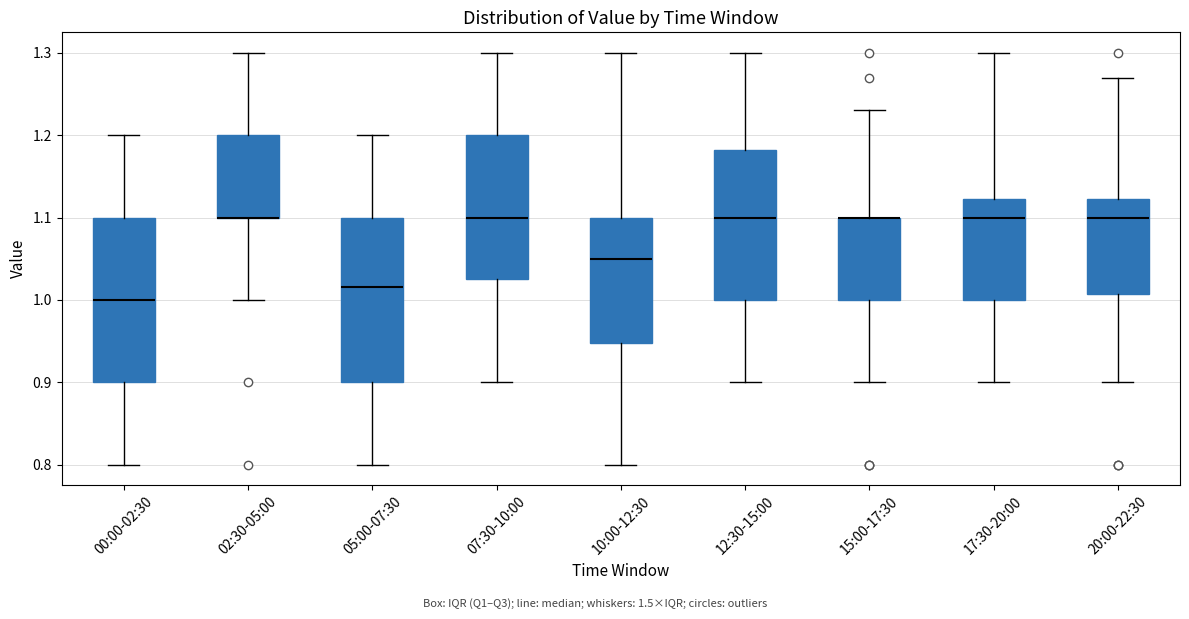

Reading left to right, transcribe this box plot: for each box, give where its median line is, the range the box spans, and where its two whiskers end, as read against the y-axis. The values are not printed on the chart, so give them approximately, as read against the axis.

00:00-02:30: median 1.00, box 0.90 to 1.10, whiskers 0.80 to 1.20
02:30-05:00: median 1.10 (drawn on the box's lower edge), box 1.10 to 1.20, whiskers 1.00 to 1.30
05:00-07:30: median 1.02, box 0.90 to 1.10, whiskers 0.80 to 1.20
07:30-10:00: median 1.10, box 1.03 to 1.20, whiskers 0.90 to 1.30
10:00-12:30: median 1.05, box 0.95 to 1.10, whiskers 0.80 to 1.30
12:30-15:00: median 1.10, box 1.00 to 1.18, whiskers 0.90 to 1.30
15:00-17:30: median 1.10 (drawn on the box's upper edge), box 1.00 to 1.10, whiskers 0.90 to 1.23
17:30-20:00: median 1.10, box 1.00 to 1.12, whiskers 0.90 to 1.30
20:00-22:30: median 1.10, box 1.01 to 1.12, whiskers 0.90 to 1.27